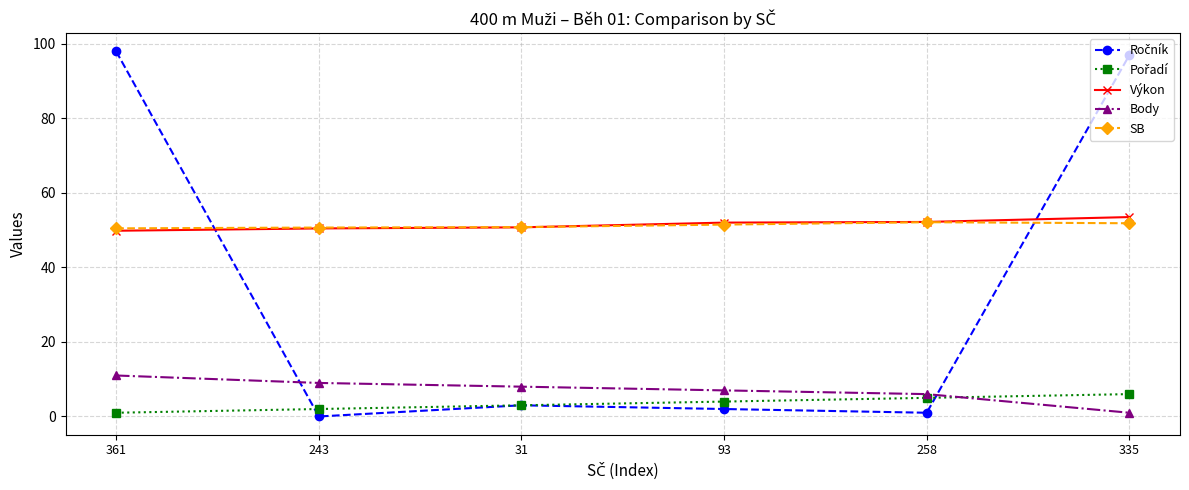

What is the highest value of the Výkon series?

53.5